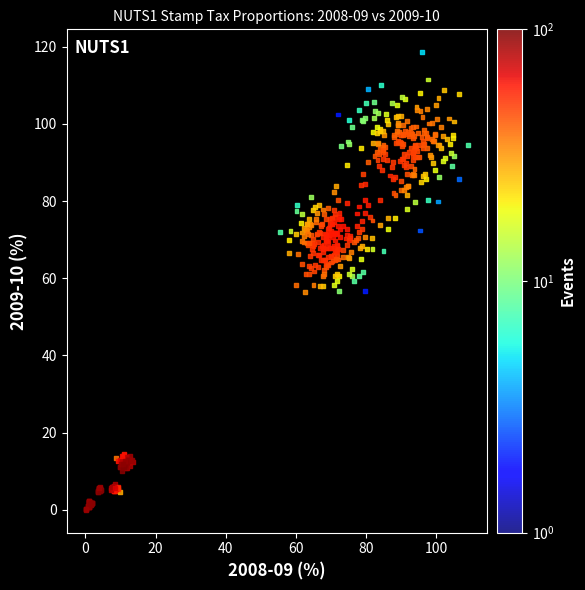

What is the range of X values (max minus min)?

108.9